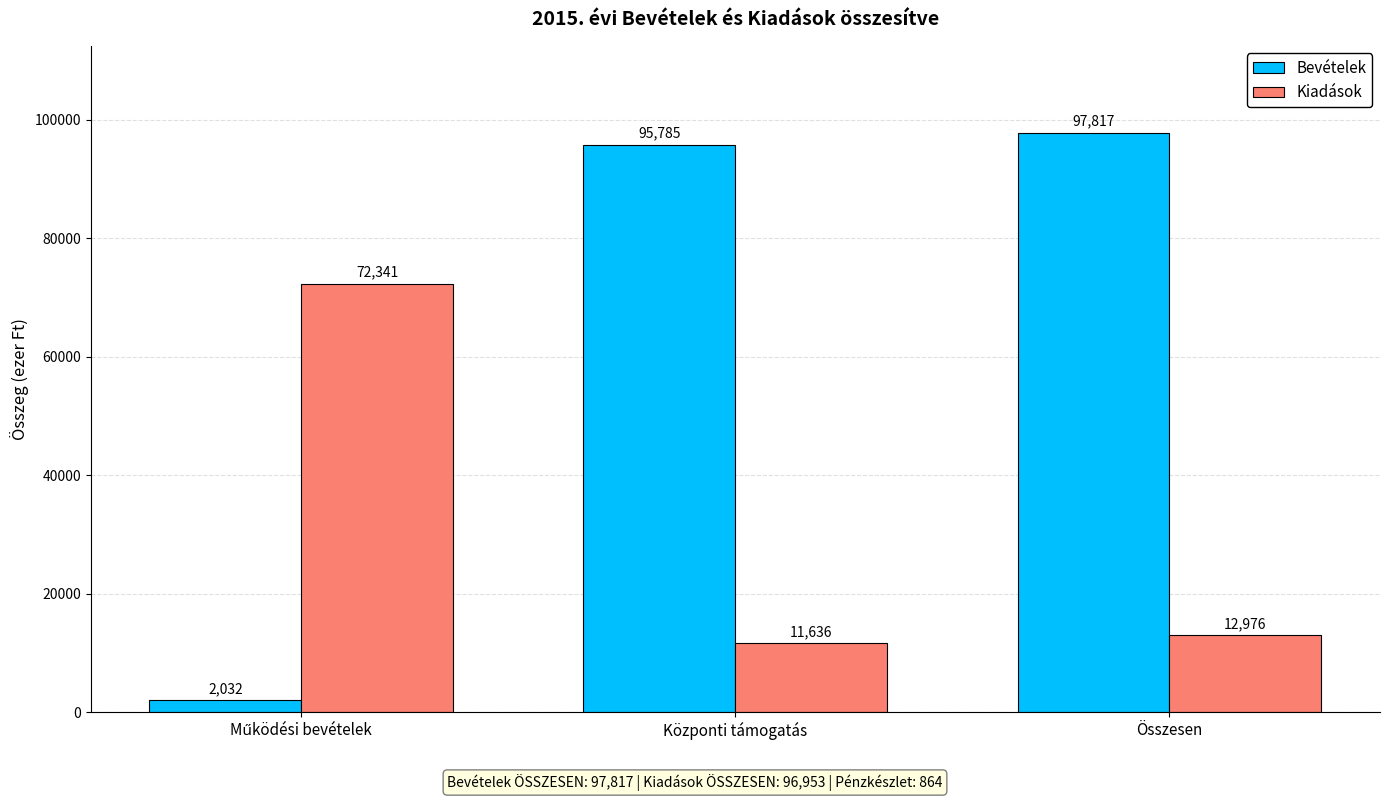

The value of Bevételek at Összesen is 97817. True or false?

True